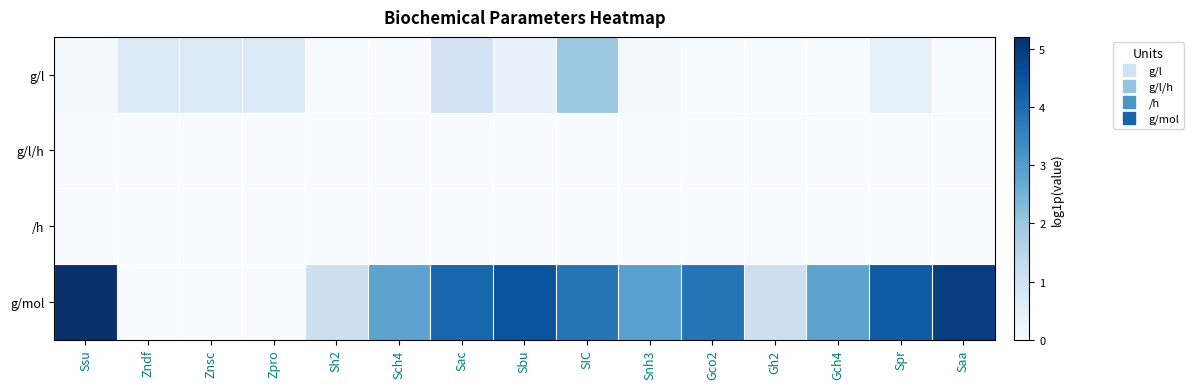

Reading right to left, list all the values displayed in this chart.

g/l: Saa=0.0	Spr=0.4	Gch4=0.0	Gh2=0.0	Gco2=0.0	Snh3=0.1	SIC=2.0	Sbu=0.4	Sac=0.9	Sch4=0.0	Sh2=0.0	Zpro=0.7	Znsc=0.7	Zndf=0.7	Ssu=0.1
g/l/h: Saa=0.0	Spr=0.0	Gch4=0.0	Gh2=0.0	Gco2=0.0	Snh3=0.0	SIC=0.0	Sbu=0.0	Sac=0.0	Sch4=0.0	Sh2=0.0	Zpro=0.0	Znsc=0.0	Zndf=0.0	Ssu=0.0
/h: Saa=0.0	Spr=0.0	Gch4=0.0	Gh2=0.0	Gco2=0.0	Snh3=0.0	SIC=0.0	Sbu=0.0	Sac=0.0	Sch4=0.0	Sh2=0.0	Zpro=0.0	Znsc=0.0	Zndf=0.0	Ssu=0.0
g/mol: Saa=4.9	Spr=4.3	Gch4=2.8	Gh2=1.1	Gco2=3.8	Snh3=2.9	SIC=3.8	Sbu=4.5	Sac=4.1	Sch4=2.8	Sh2=1.1	Zpro=0.0	Znsc=0.0	Zndf=0.0	Ssu=5.2